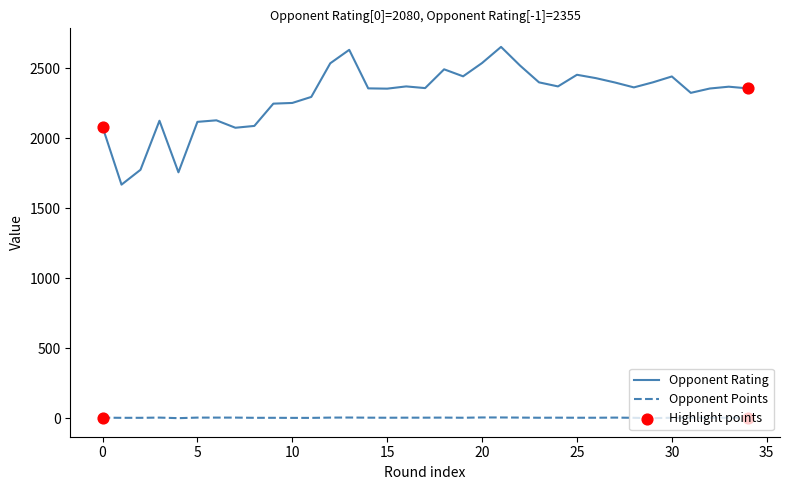

Which series has the largest range (max minus min)?

Opponent Rating